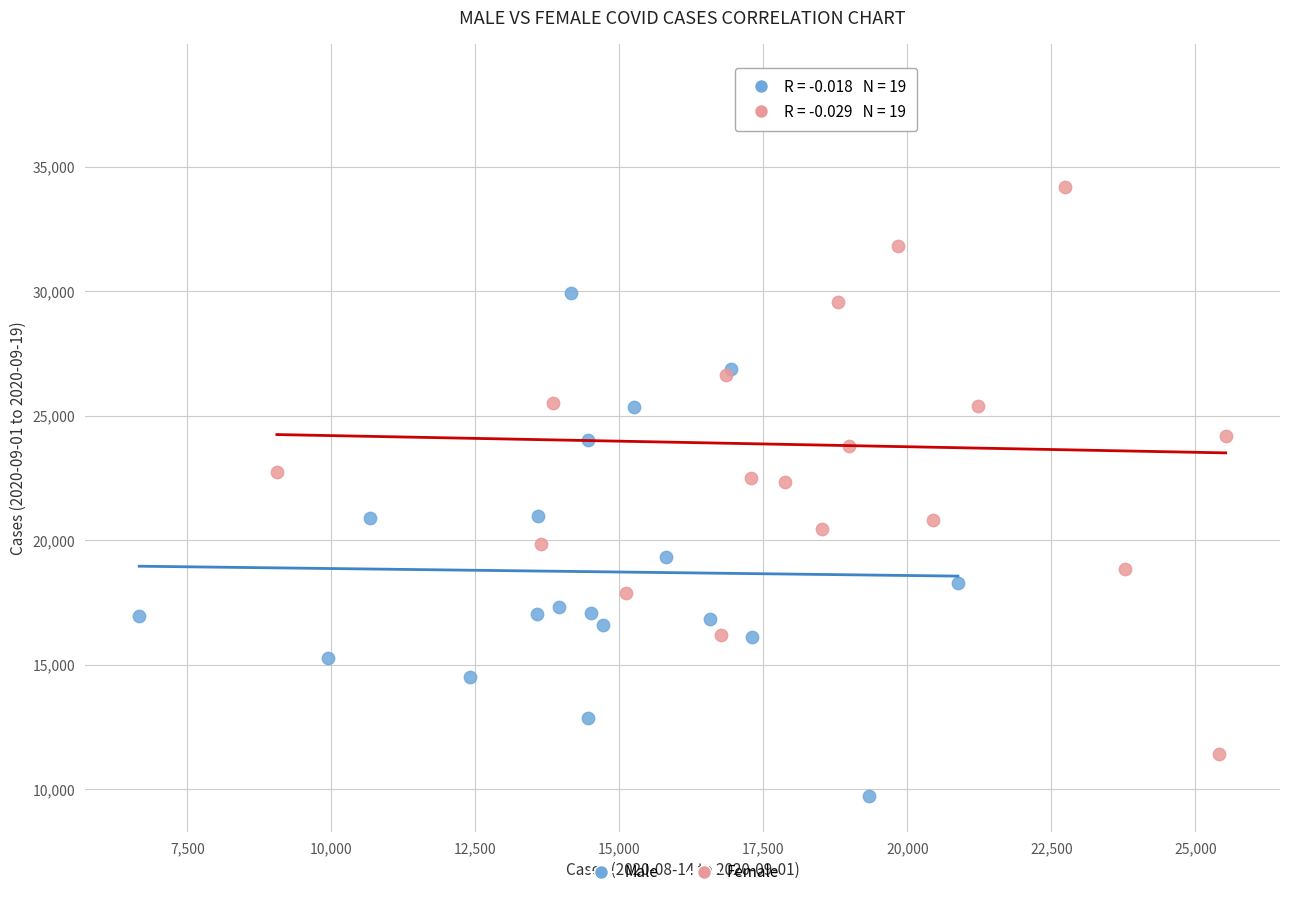

Which series contains the highest Y value?

Female